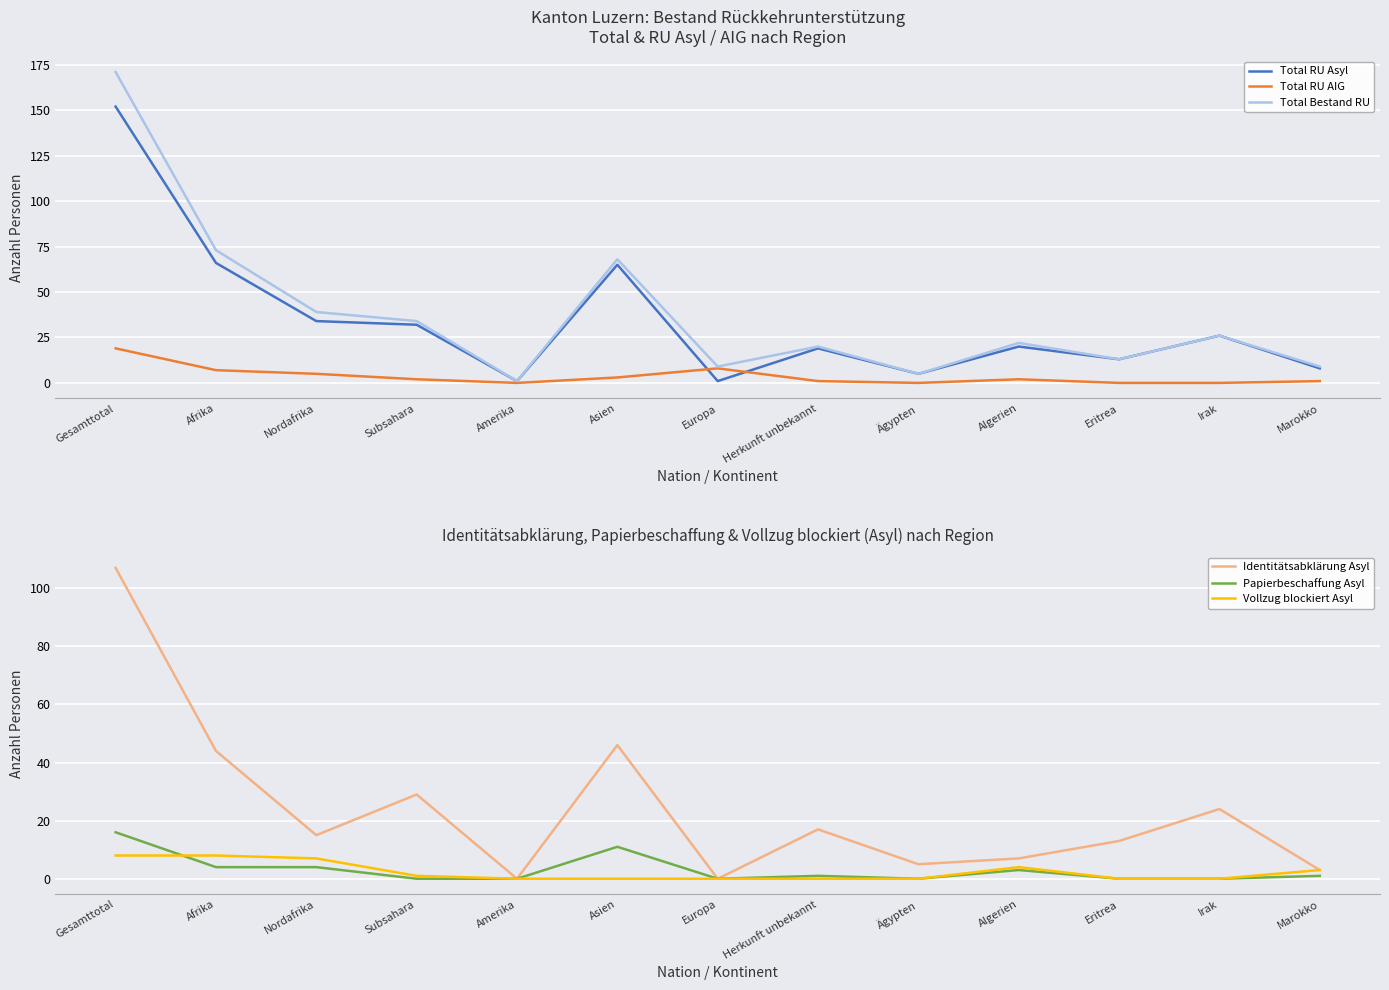

What is the average value of the Total Bestand RU series?

38